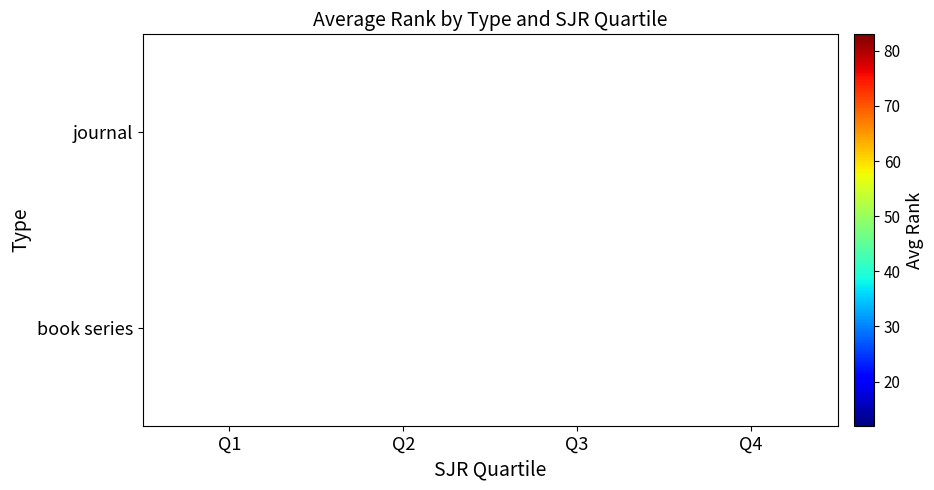

Where is journal nearest to the value 47?

Q3